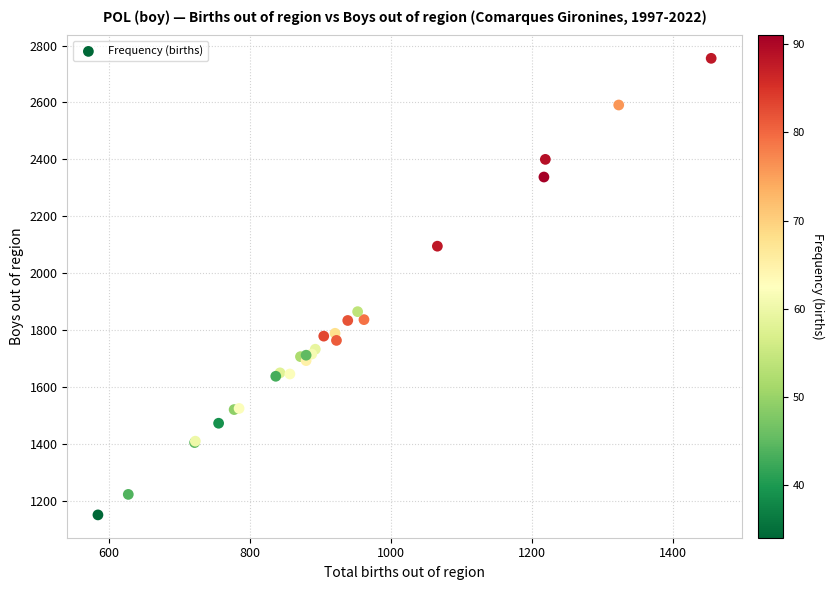

What Y value in the scatter plot is closest to 1953?

1865